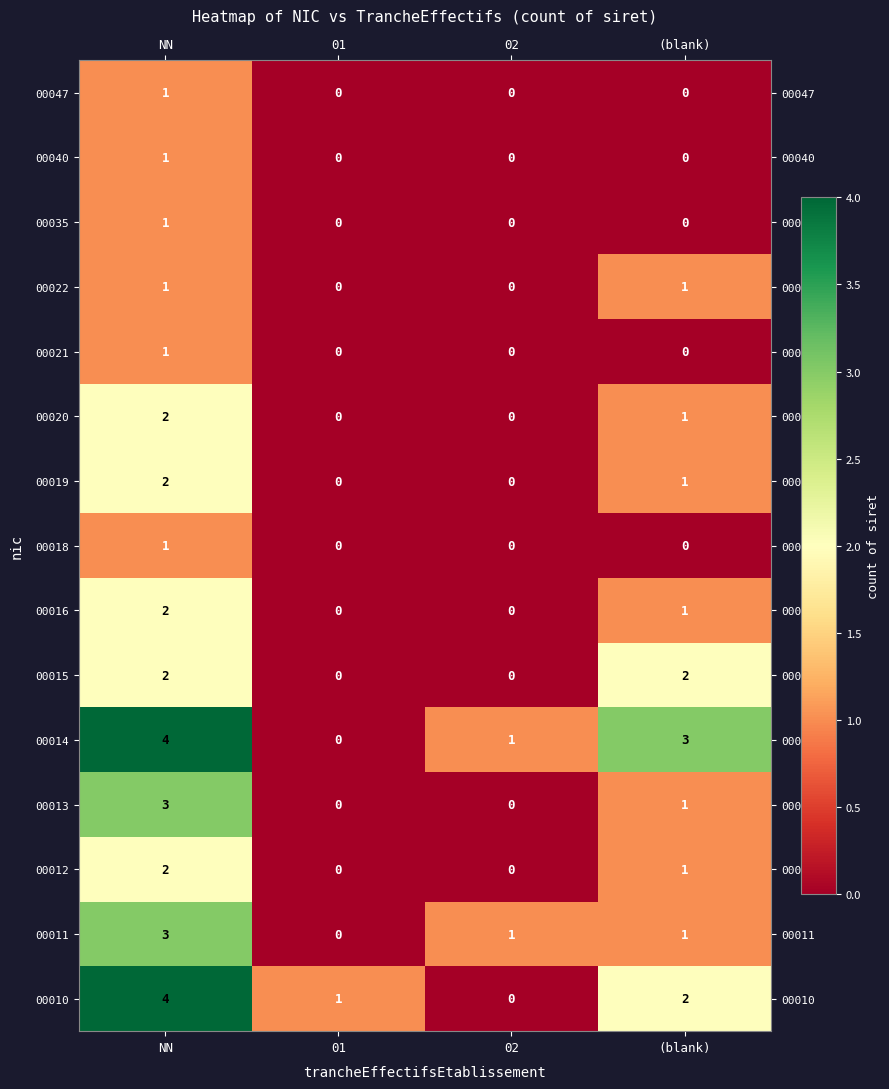

Which series has the largest total across all categories?

00014